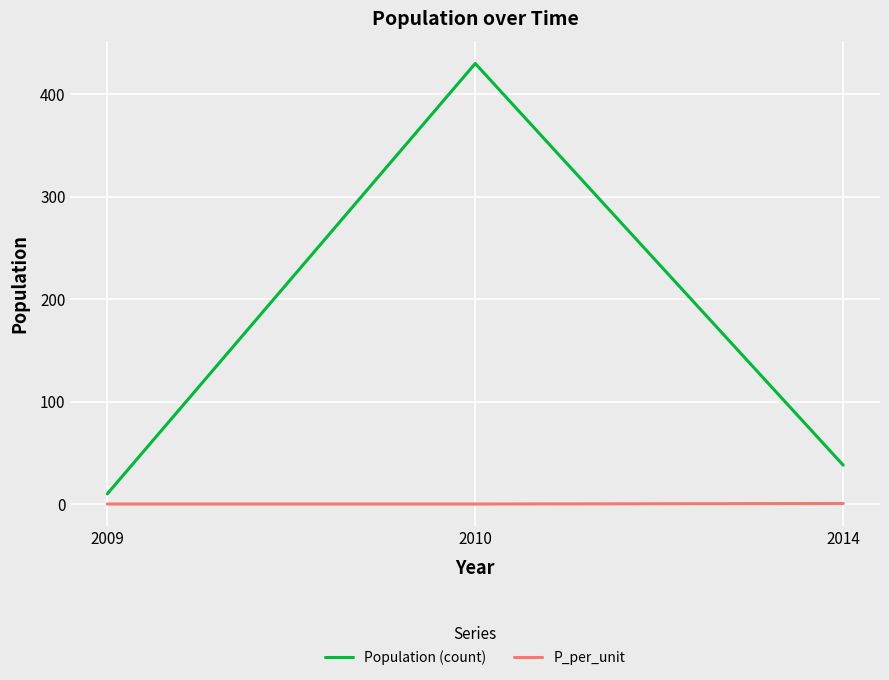

The value of P_per_unit at 2009 is 0.1. True or false?

True